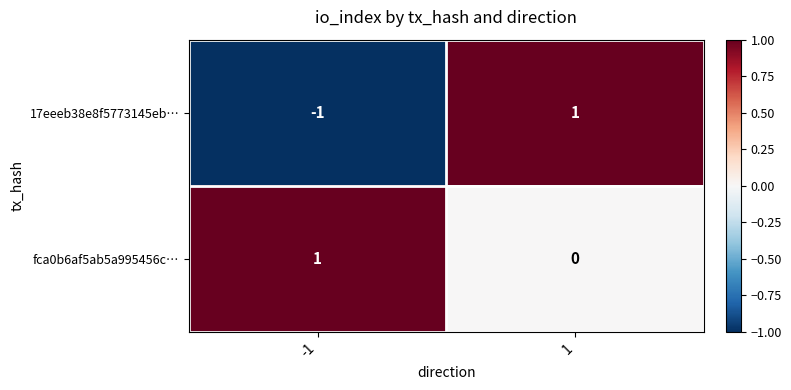

At which category is the sum across all series the highest?

1